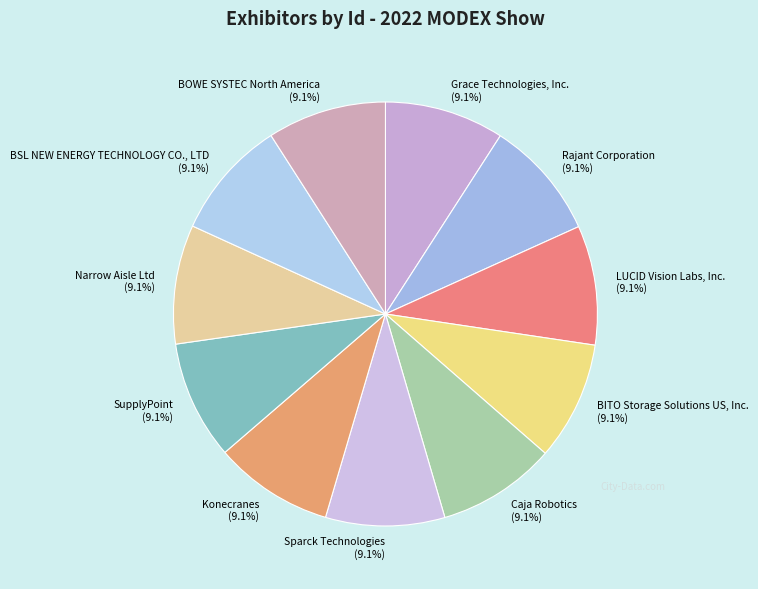

How much of the chart is everything except Konecranes?

90.9%